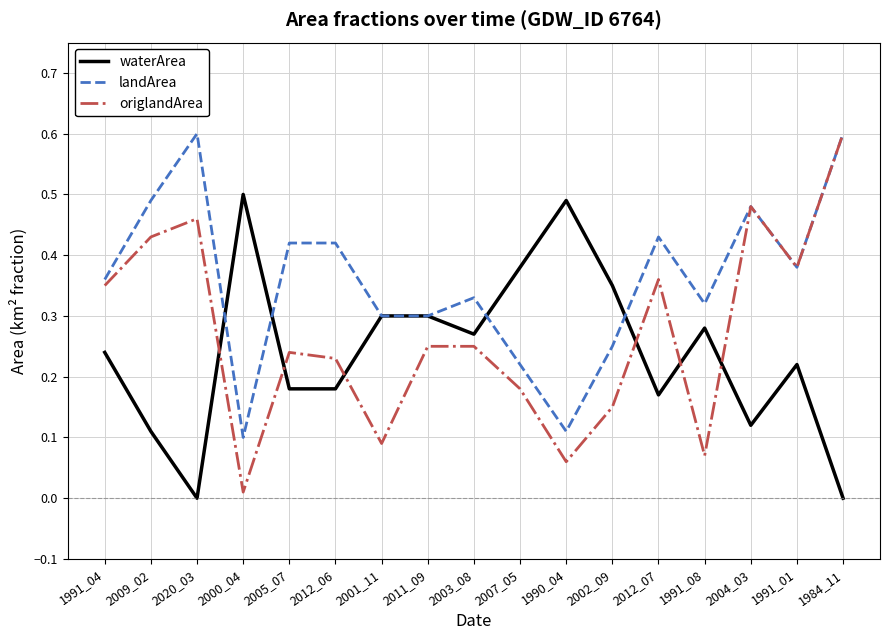

What position from the right is 1990_04?

7